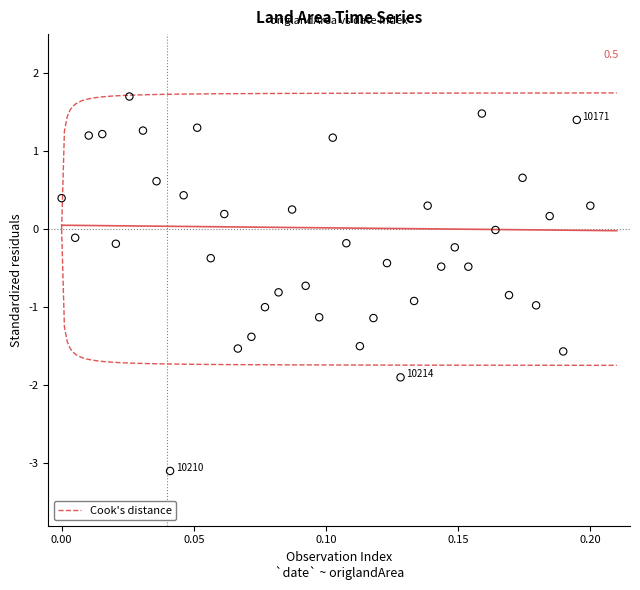

What is the range of Y values (max minus min)?

4.8